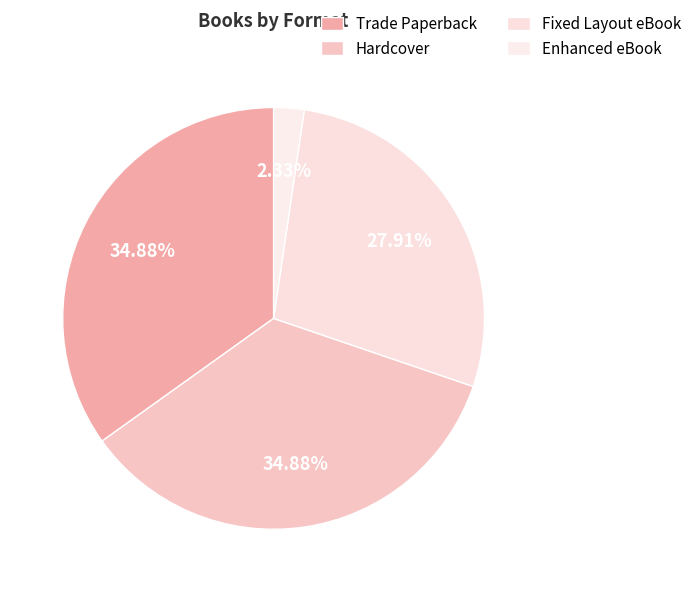

How many segments does this pie chart have?

4